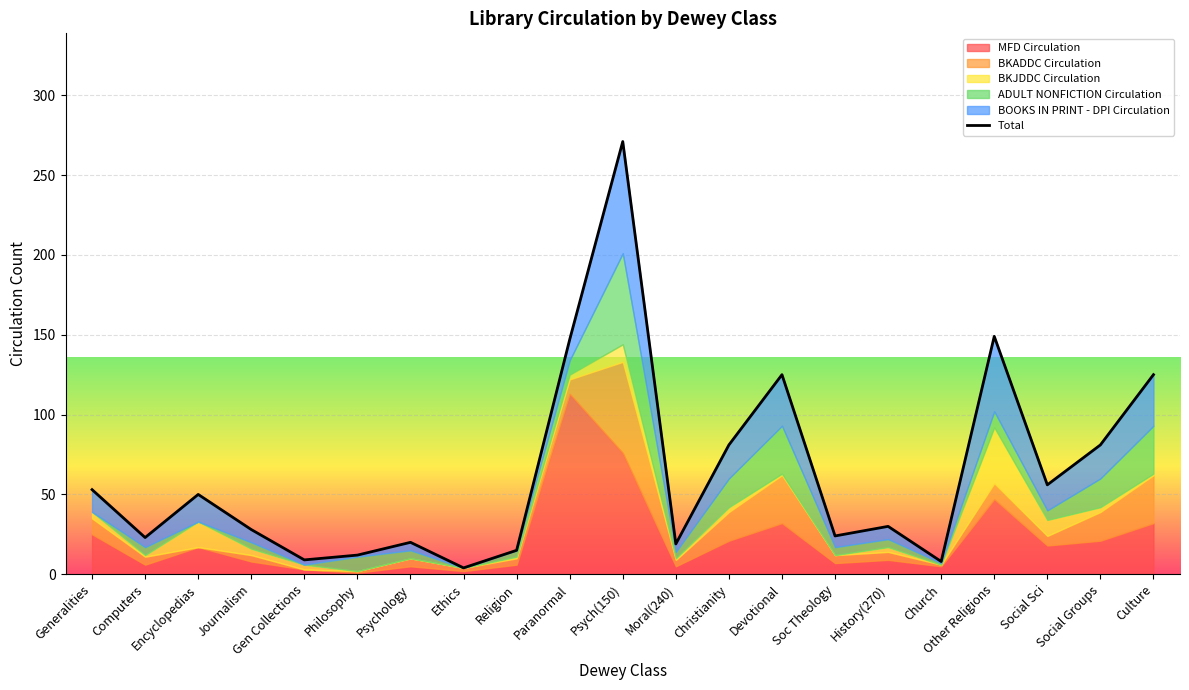

The chart shows a value of 28 at Journalism. True or false?

True